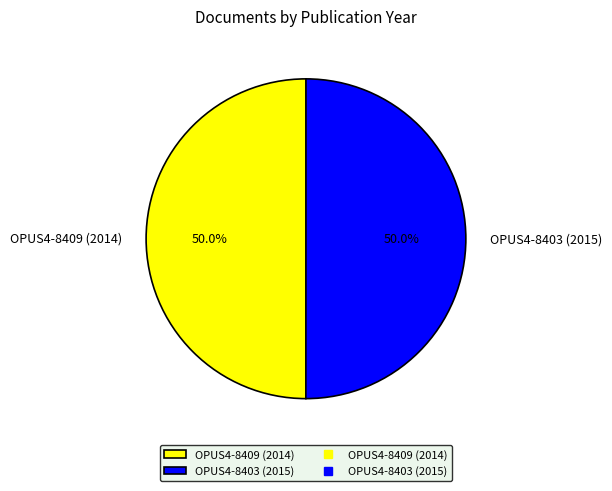

What percentage is the OPUS4-8409 (2014) slice, to the nearest percent?

50%